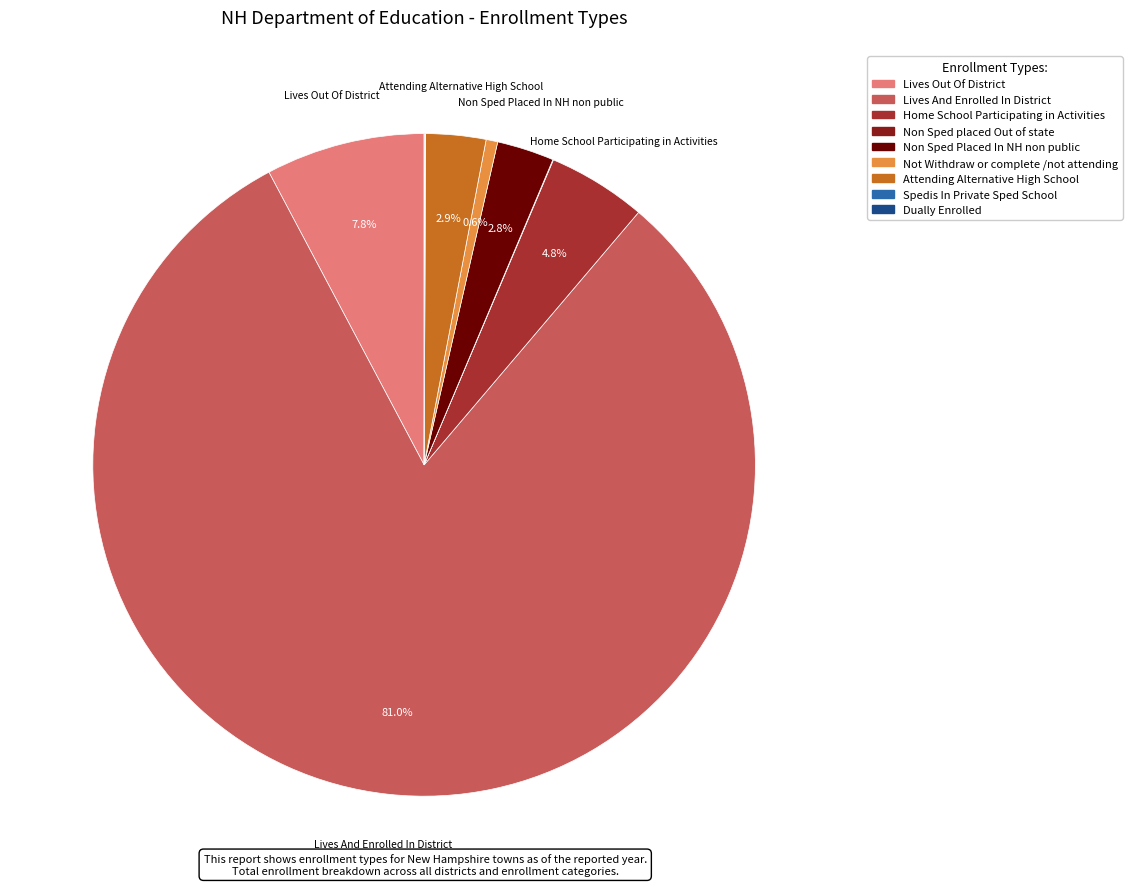

What is the majority slice?

Lives And Enrolled In District